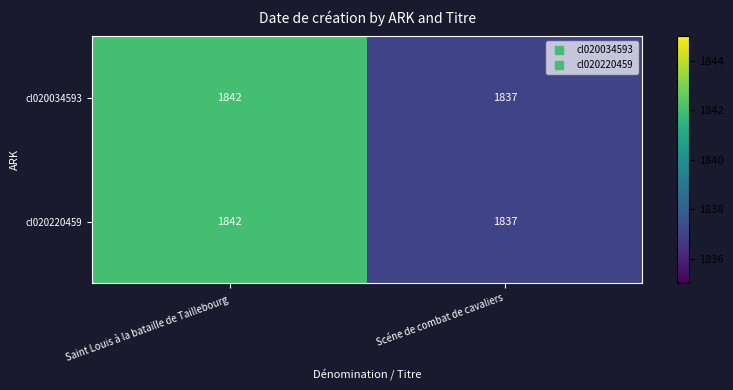

Read the cl020220459 value at Saint Louis à la bataille de Taillebourg.

1842